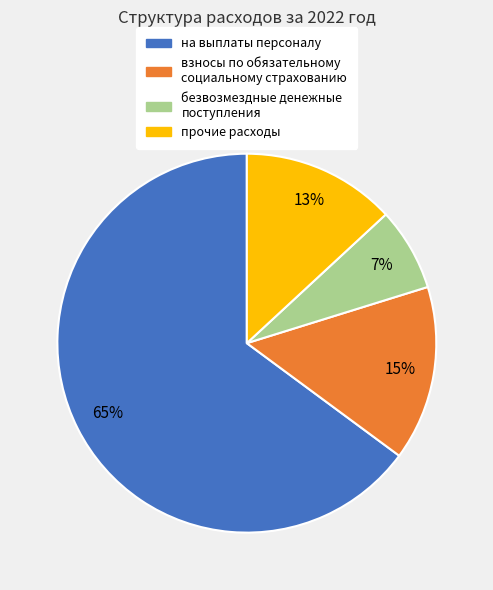

Is it true that безвозмездные денежные поступления is 14% of the pie?

False